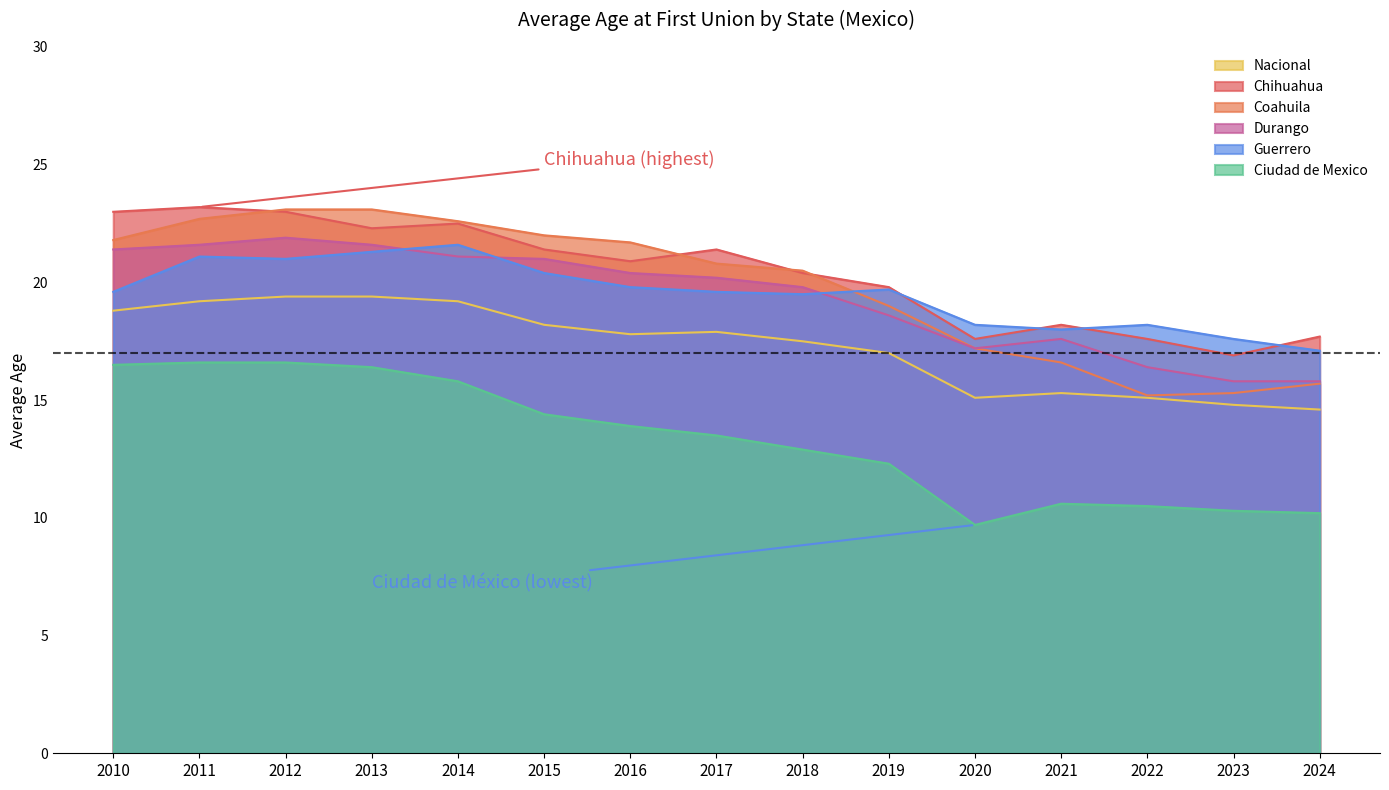

The value of Durango at 2022 is 10.5. True or false?

False